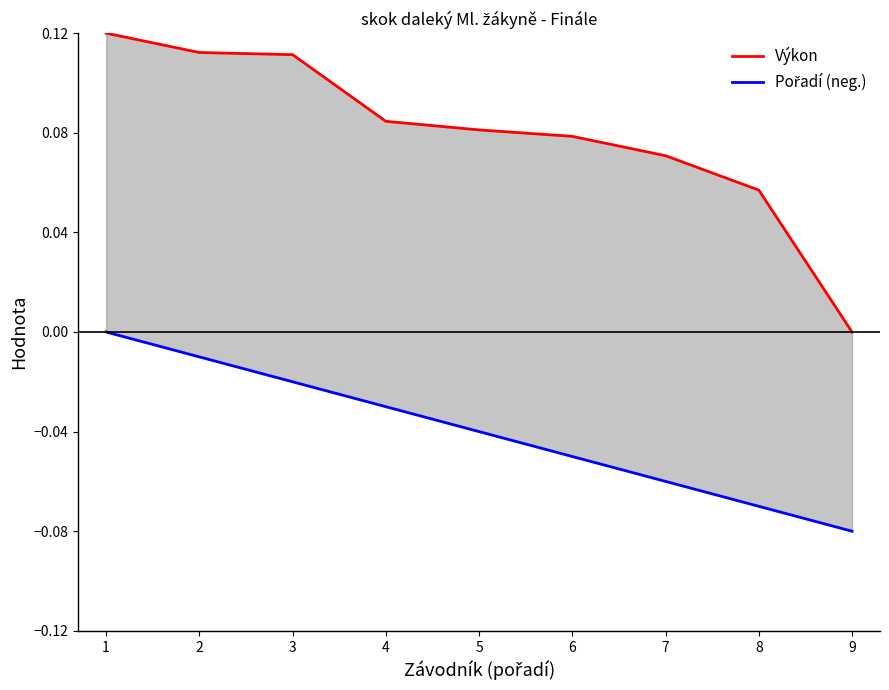

Does the chart display data point markers on the line(s)?

No